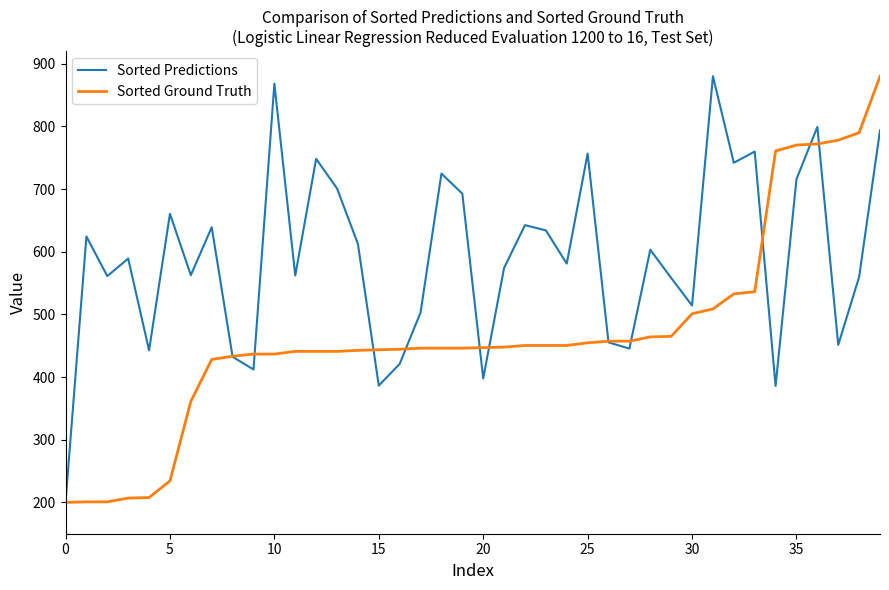

Does the chart have visible grid lines?

No